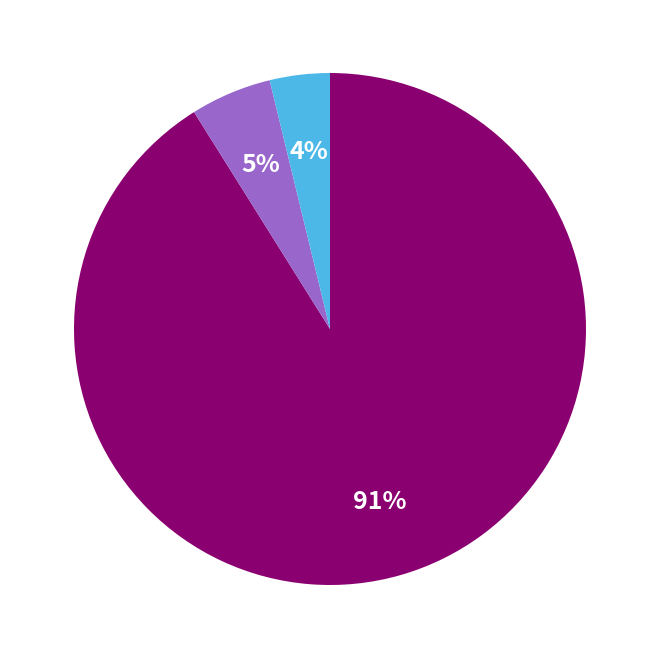

Does any single category account for the majority?

Yes